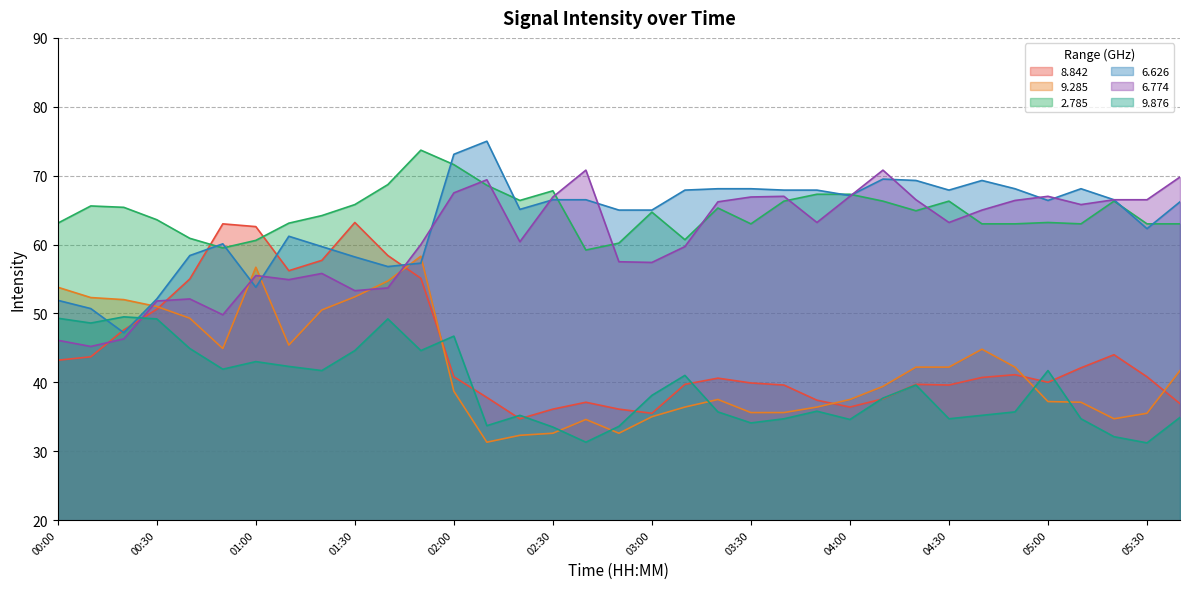

What is the label of the 17th point from the left?

02:40